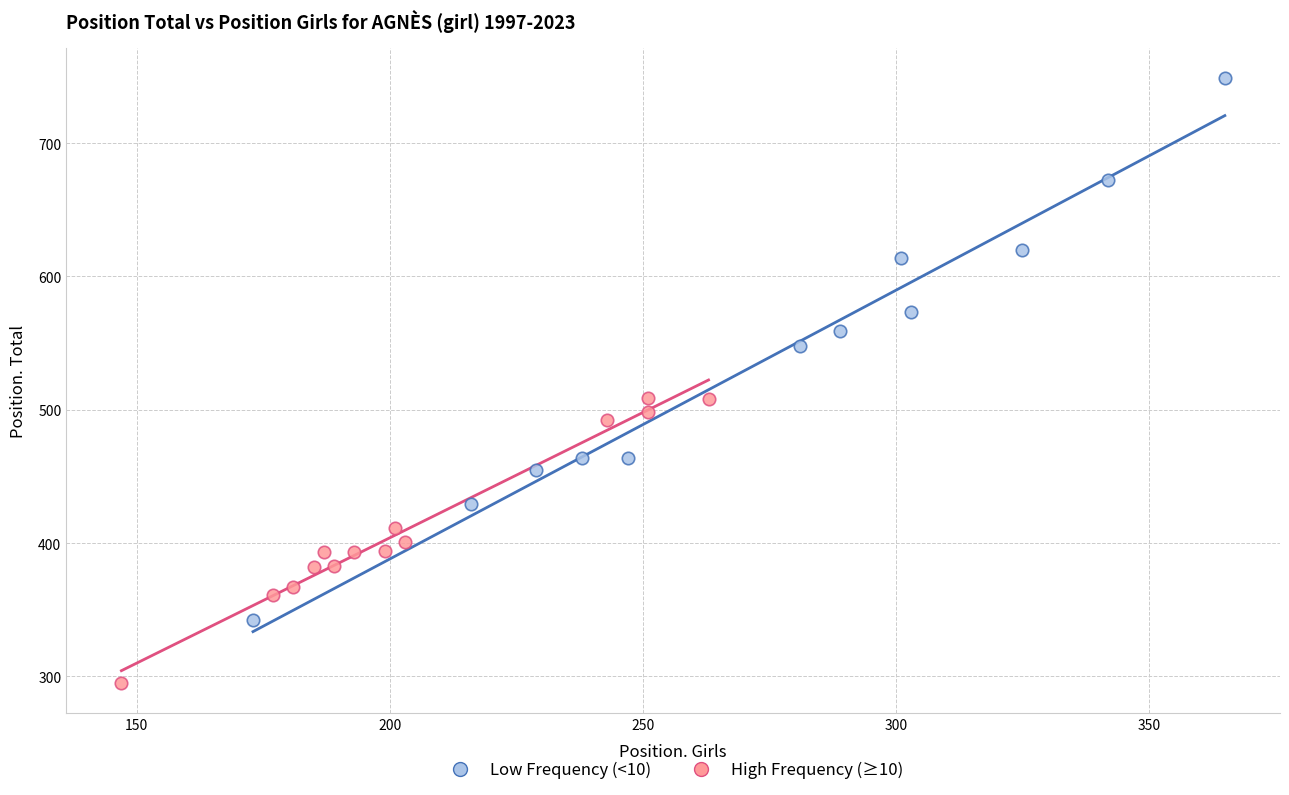

Which series has the largest Y range (max minus min)?

Low Frequency (<10)